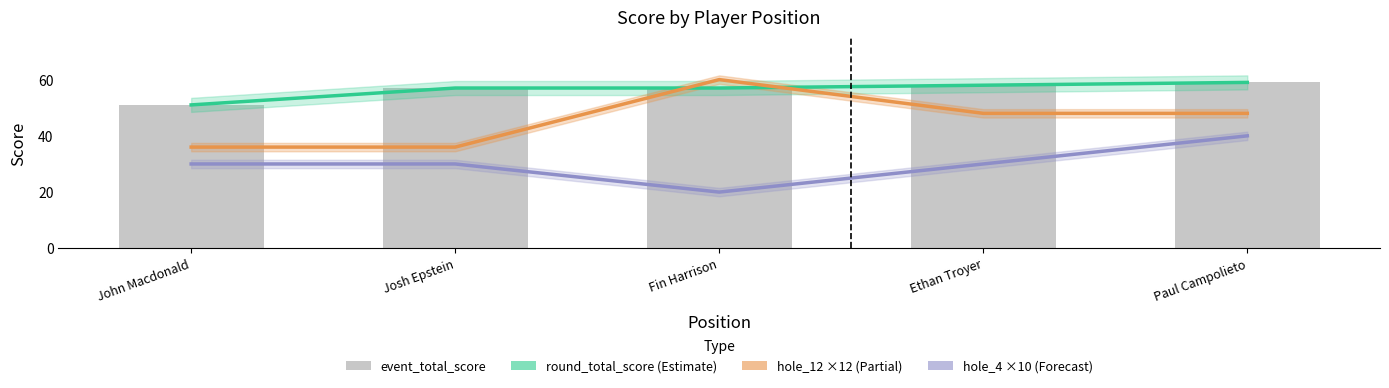

How many event_total_score values are between 57 and 58?

3